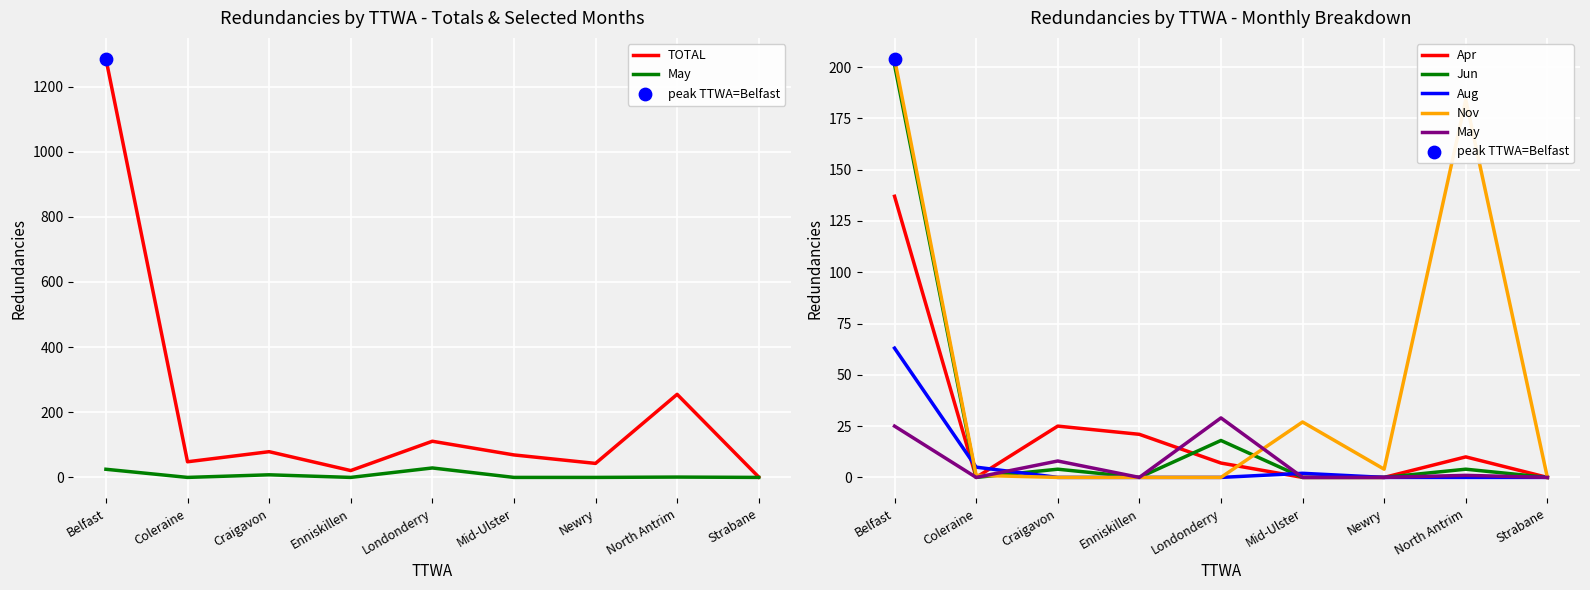

Which series has the widest spread of Y values?

TOTAL